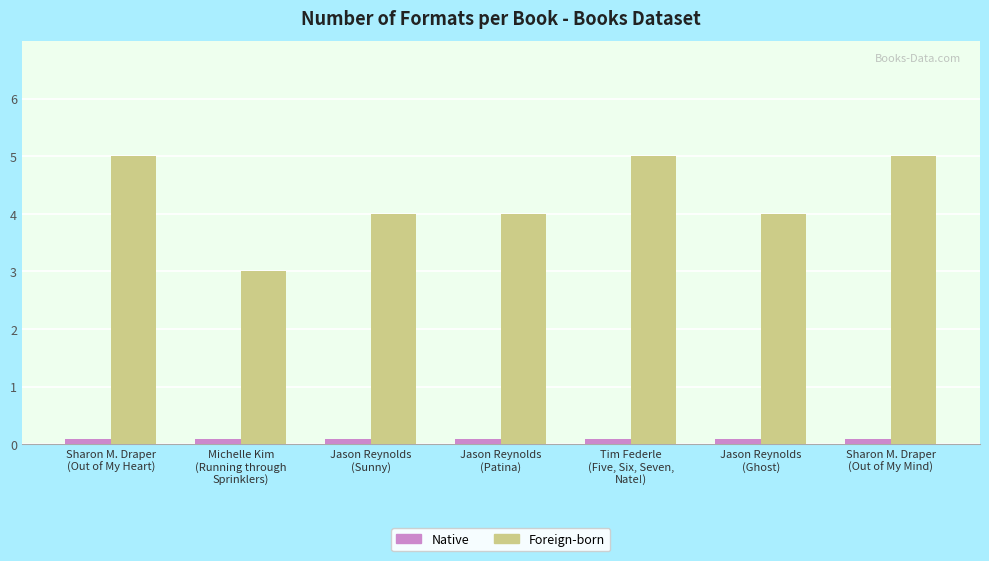

Does the chart contain stacked bars?

No